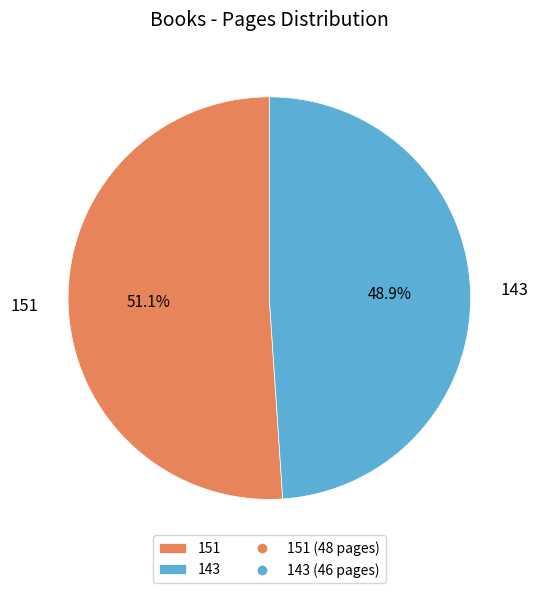

The 143 slice represents 49% of the pie. True or false?

True